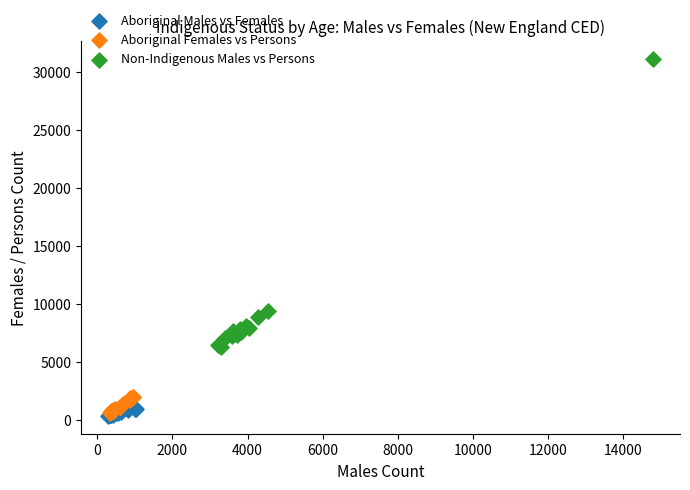

Which series reaches the maximum Y coordinate?

Non-Indigenous Males vs Persons